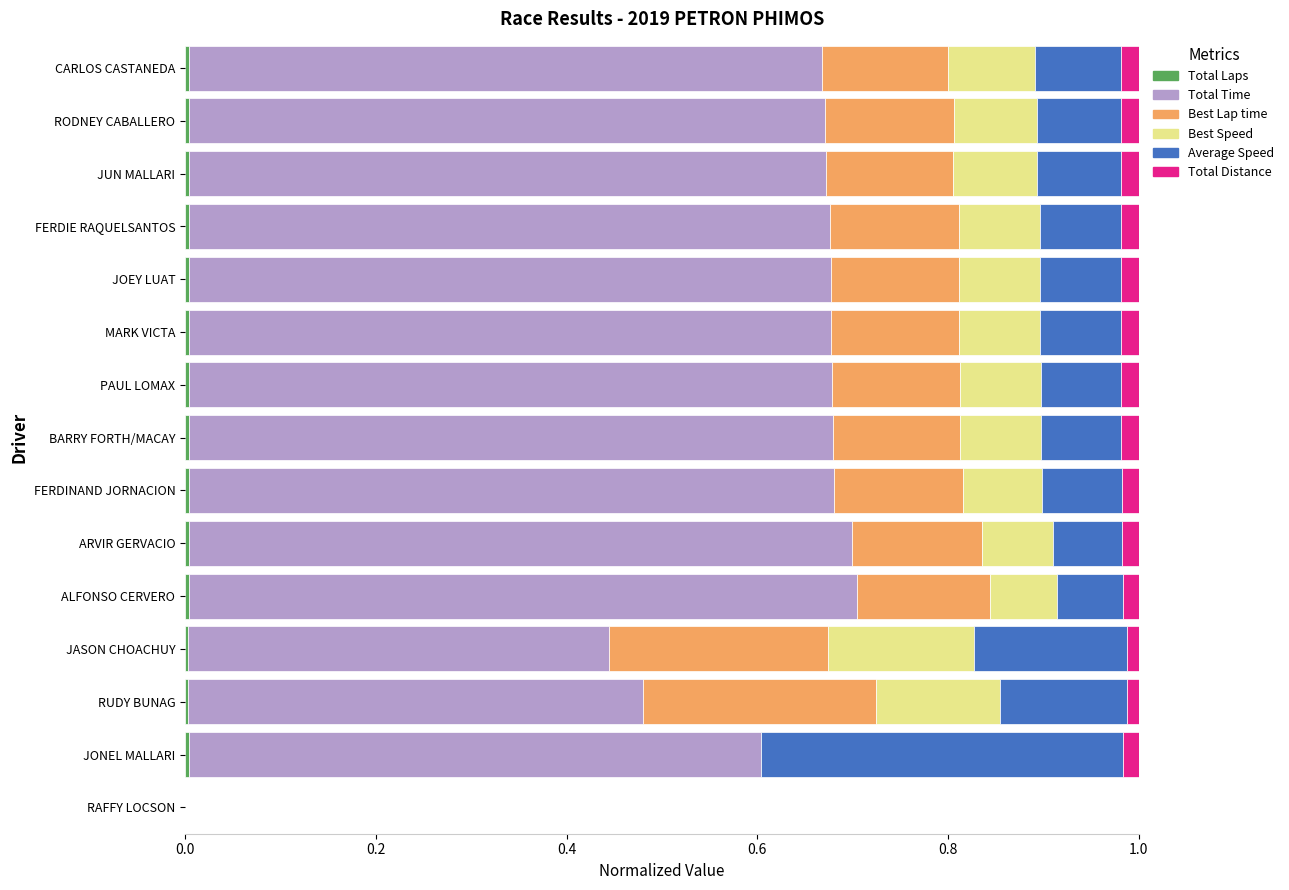

Count the number of data series in this chart.

6